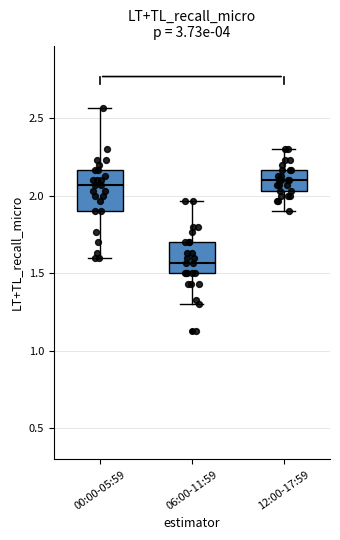

Where does the lower whisker of the box for 00:00-05:59 end on the y-axis? The values are not printed on the chart, so give them approximately, as read against the axis.

1.60